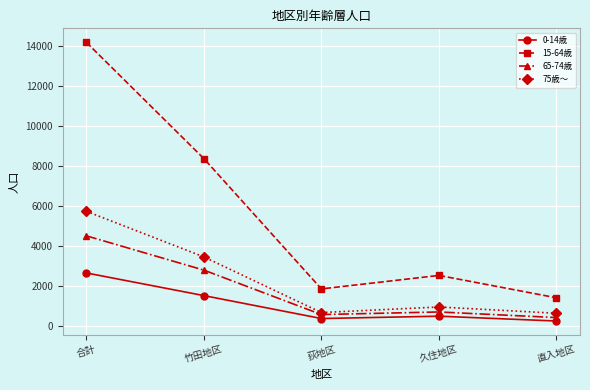

Which series has the widest spread of values?

15-64歳